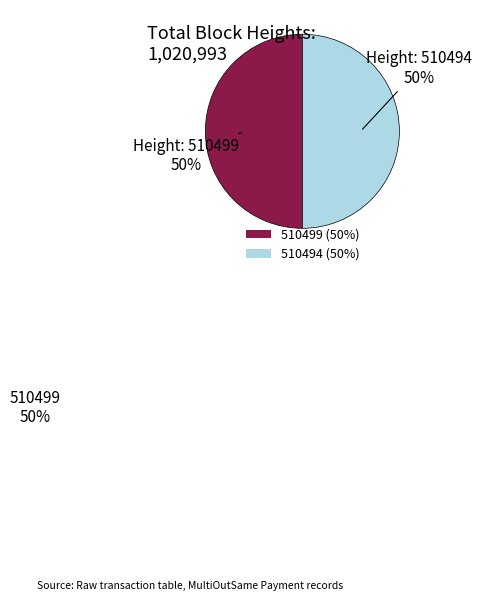

The 510499 (50%) slice represents 50% of the pie. True or false?

True